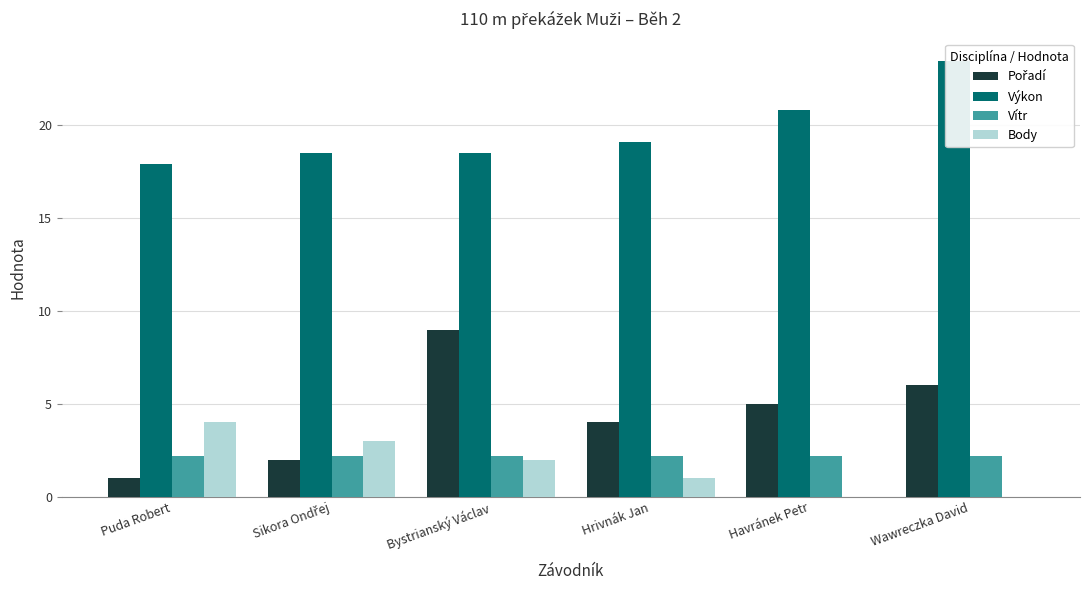

Rank the series at Puda Robert from lowest to highest value.

Pořadí, Vítr, Body, Výkon